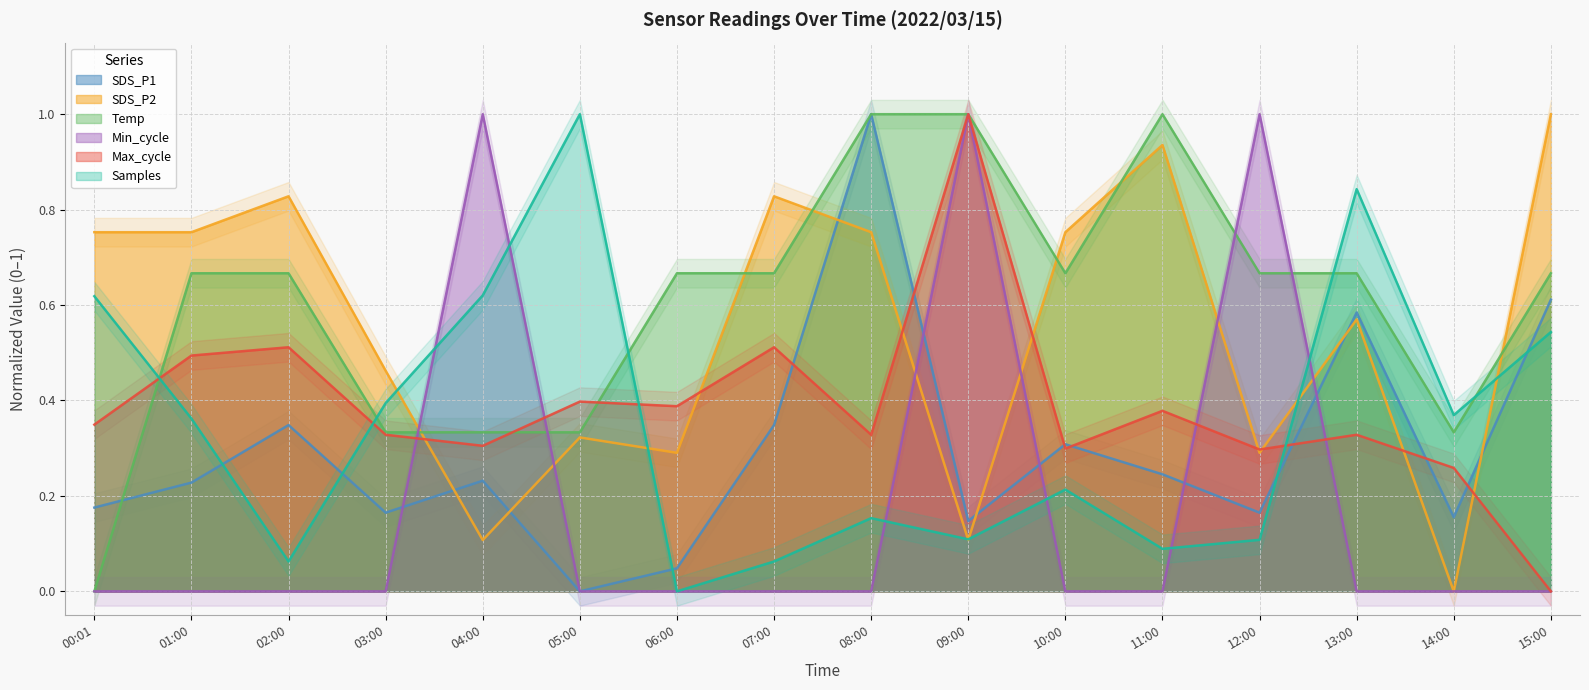

Is it true that Min_cycle equals 0.0 at 05:00?

True